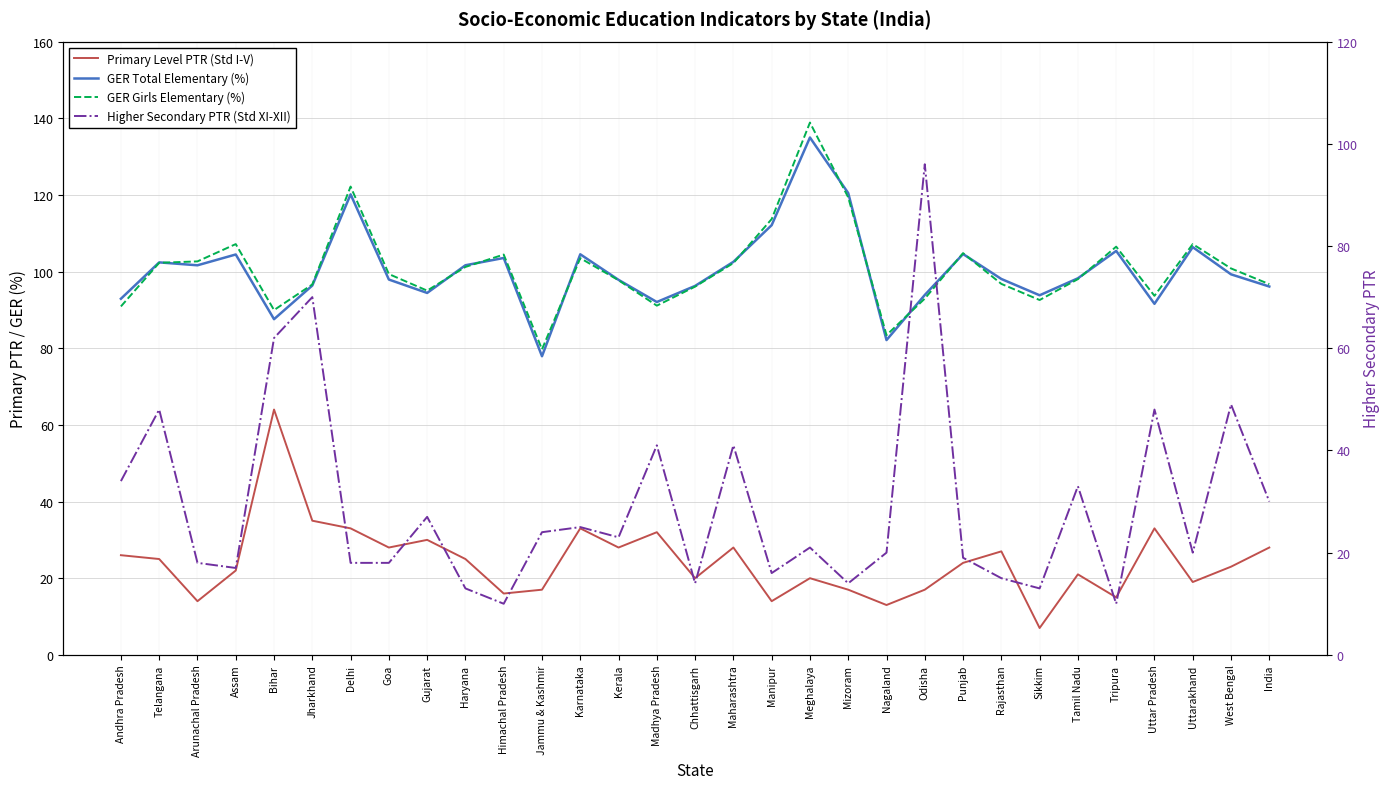

Reading left to right, transcribe all the data shown in this chart.

Primary Level PTR (Std I-V): 26.0	25.0	14.0	22.0	64.0	35.0	33.0	28.0	30.0	25.0	16.0	17.0	33.0	28.0	32.0	20.0	28.0	14.0	20.0	17.0	13.0	17.0	24.0	27.0	7.0	21.0	15.0	33.0	19.0	23.0	28.0
GER Total Elementary (%): 92.9	102.4	101.6	104.5	87.6	96.4	120.2	97.9	94.4	101.7	103.5	77.9	104.5	97.8	92.1	96.3	102.5	112.1	135.0	120.5	82.1	93.9	104.6	98.1	93.8	98.2	105.4	91.6	106.4	99.3	96.1
GER Girls Elementary (%): 90.9	102.3	102.7	107.2	90.0	96.6	122.2	99.3	95.0	101.2	104.4	79.7	103.5	97.7	91.1	96.1	102.2	113.7	138.9	119.4	83.4	93.0	104.8	96.8	92.6	98.0	106.5	93.7	107.2	100.8	96.7
Higher Secondary PTR (Std XI-XII): 34.0	48.0	18.0	17.0	62.0	70.0	18.0	18.0	27.0	13.0	10.0	24.0	25.0	23.0	41.0	14.0	41.0	16.0	21.0	14.0	20.0	96.0	19.0	15.0	13.0	33.0	10.0	48.0	20.0	49.0	30.0